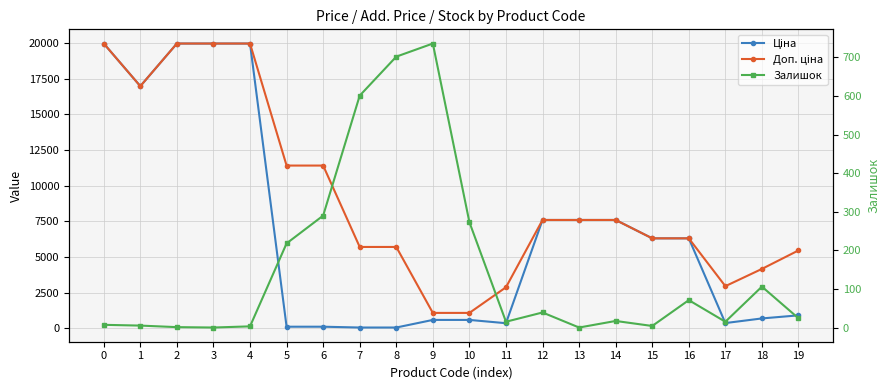

True or false: Залишок has a value of 1.0 at 2.

True